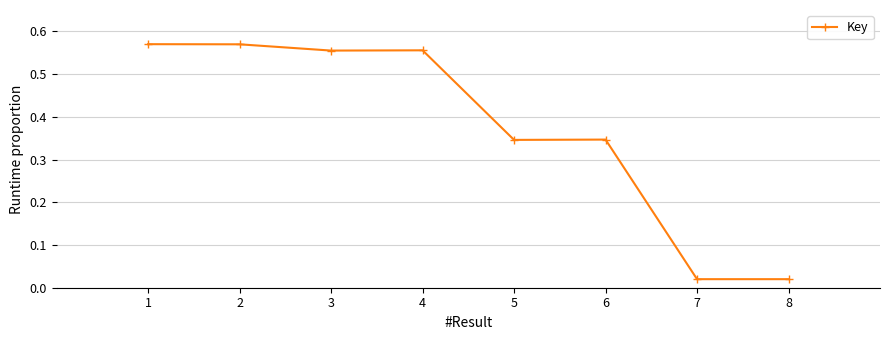

What is the average value?

0.4